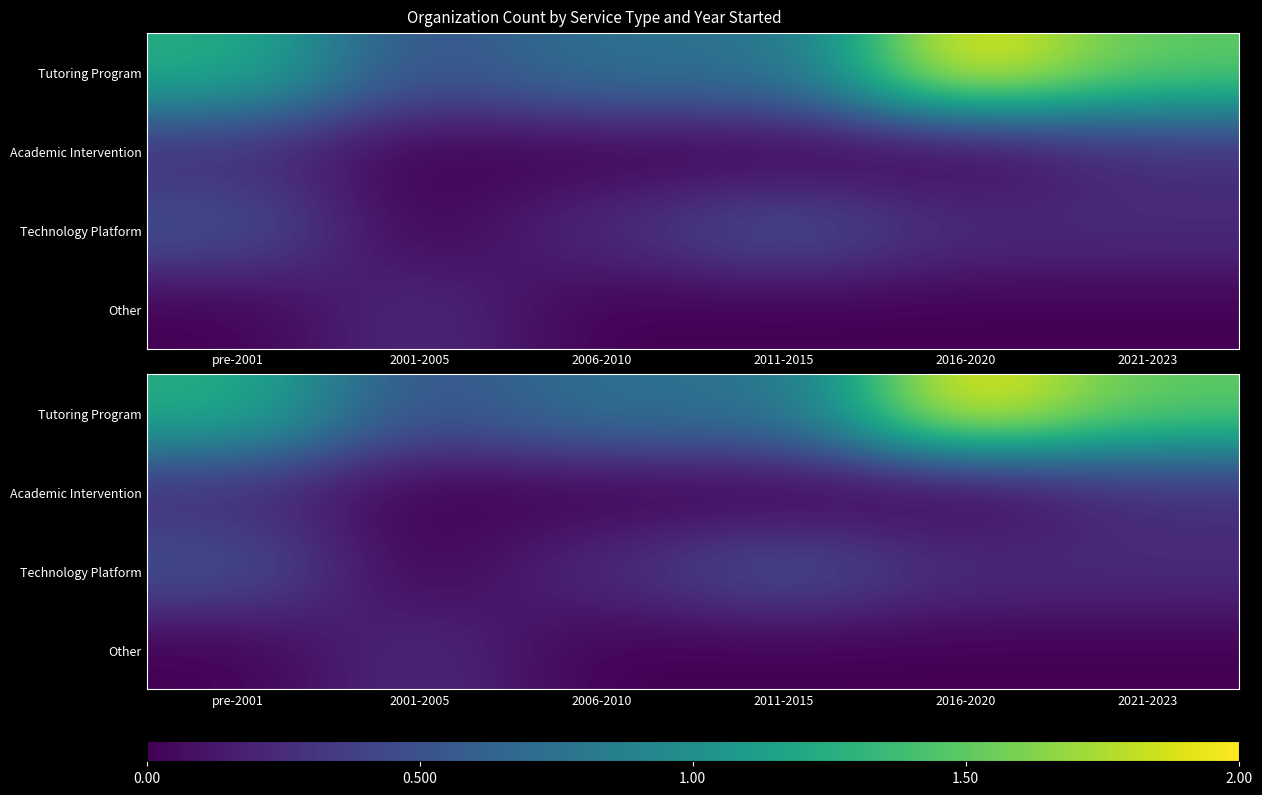

Is the value of Other at 2021-2023 greater than the value of Technology Platform at 2006-2010?

No